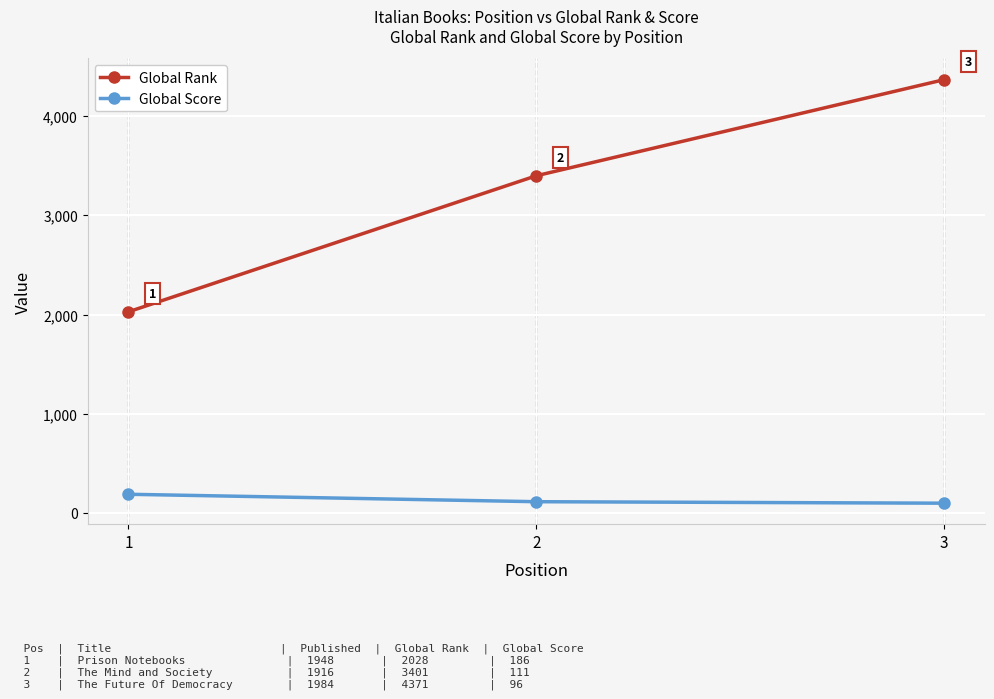

Count the number of data series in this chart.

2